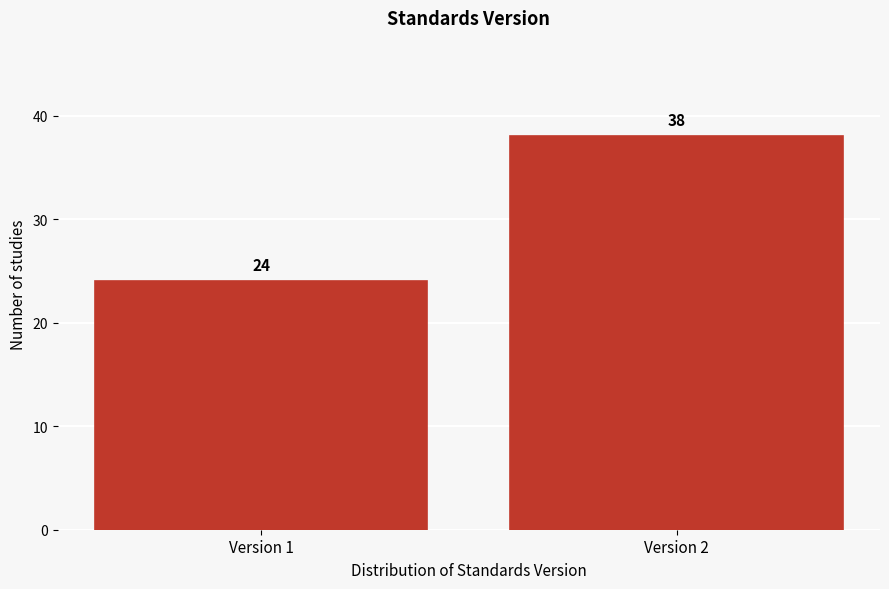

Reading left to right, extract all data points from this chart.

24	38